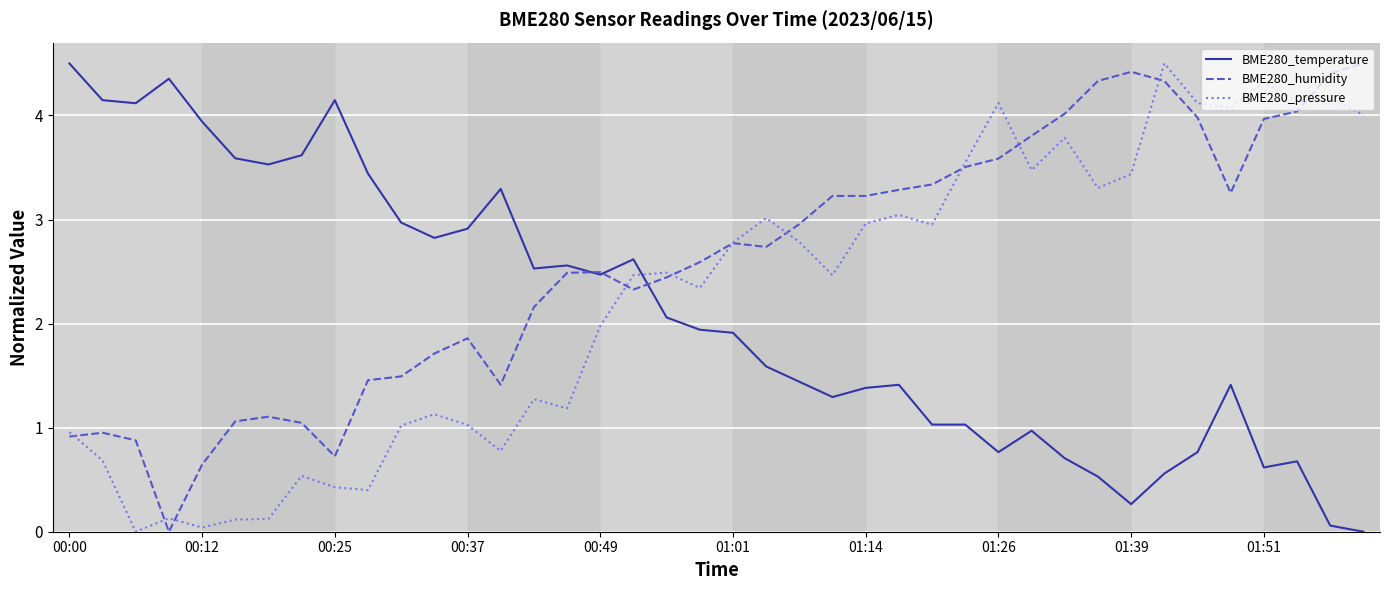

Which series has the largest total across all categories?

BME280_humidity